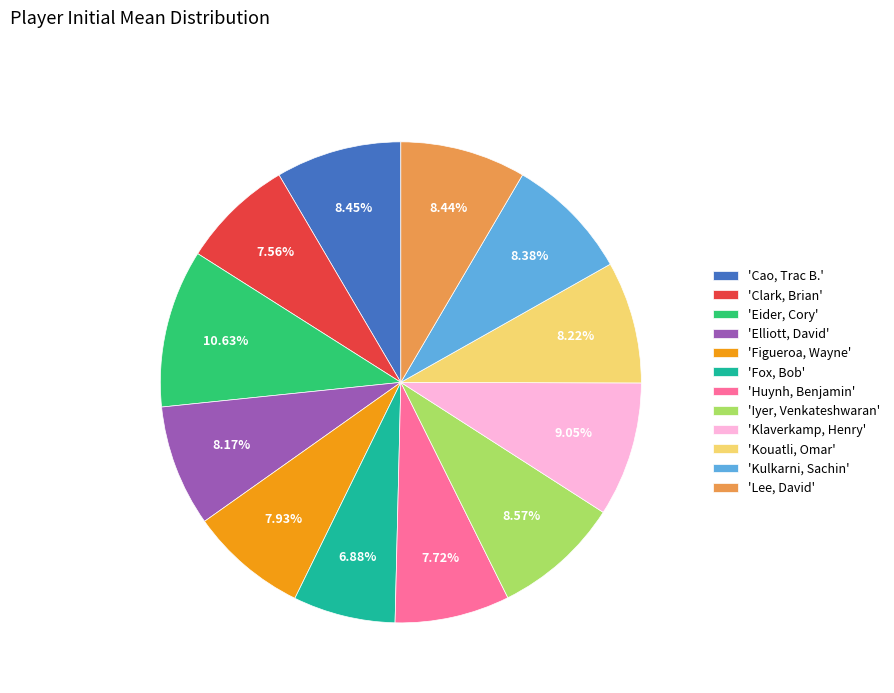

Rank the categories by value from highest to lowest.

'Eider, Cory', 'Klaverkamp, Henry', 'Iyer, Venkateshwaran', 'Cao, Trac B.', 'Lee, David', 'Kulkarni, Sachin', 'Kouatli, Omar', 'Elliott, David', 'Figueroa, Wayne', 'Huynh, Benjamin', 'Clark, Brian', 'Fox, Bob'